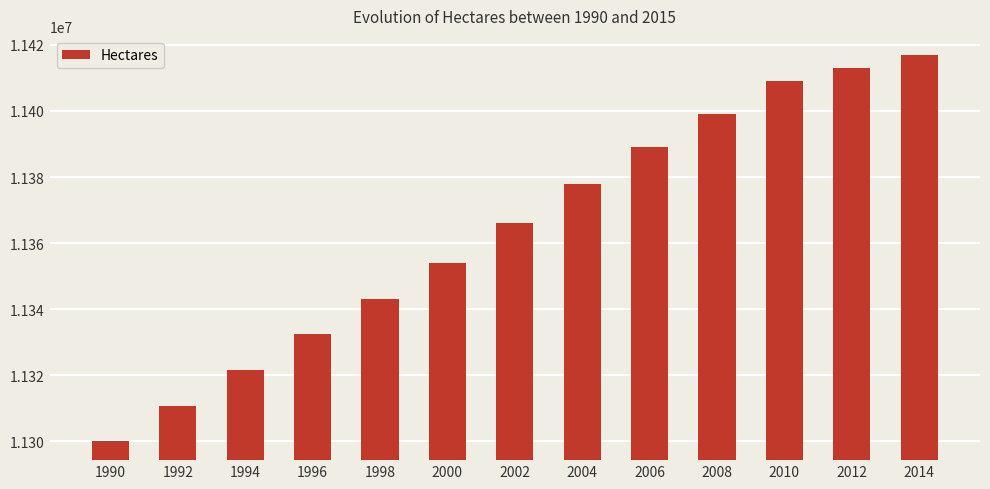

Reading left to right, extract all data points from this chart.

1990=11300000	1992=11310800	1994=11321600	1996=11332400	1998=11343200	2000=11354000	2002=11366000	2004=11378000	2006=11389000	2008=11399000	2010=11409000	2012=11413000	2014=11417000